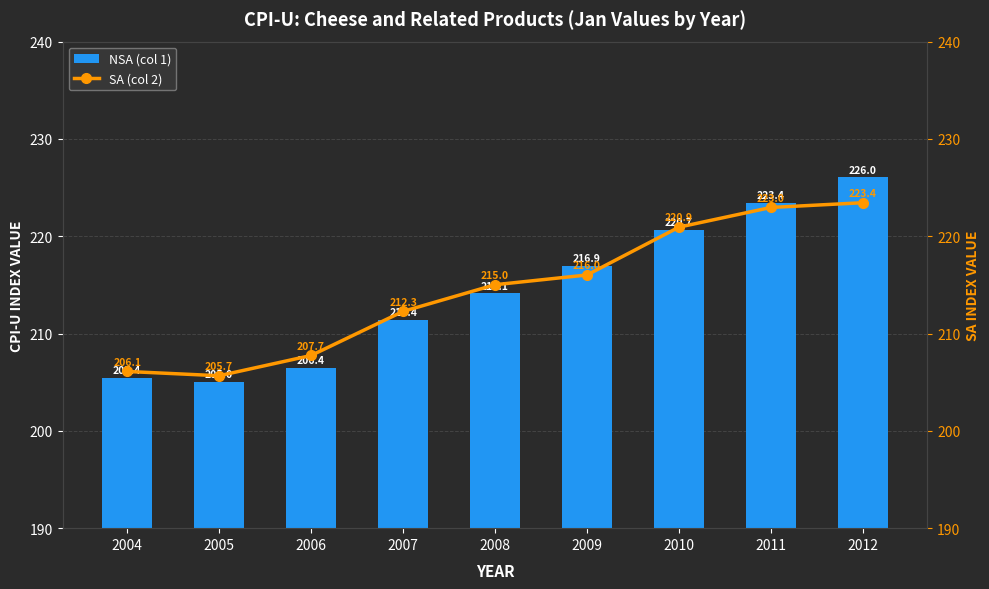

What are all the series names shown in the legend?

NSA (col 1), SA (col 2)